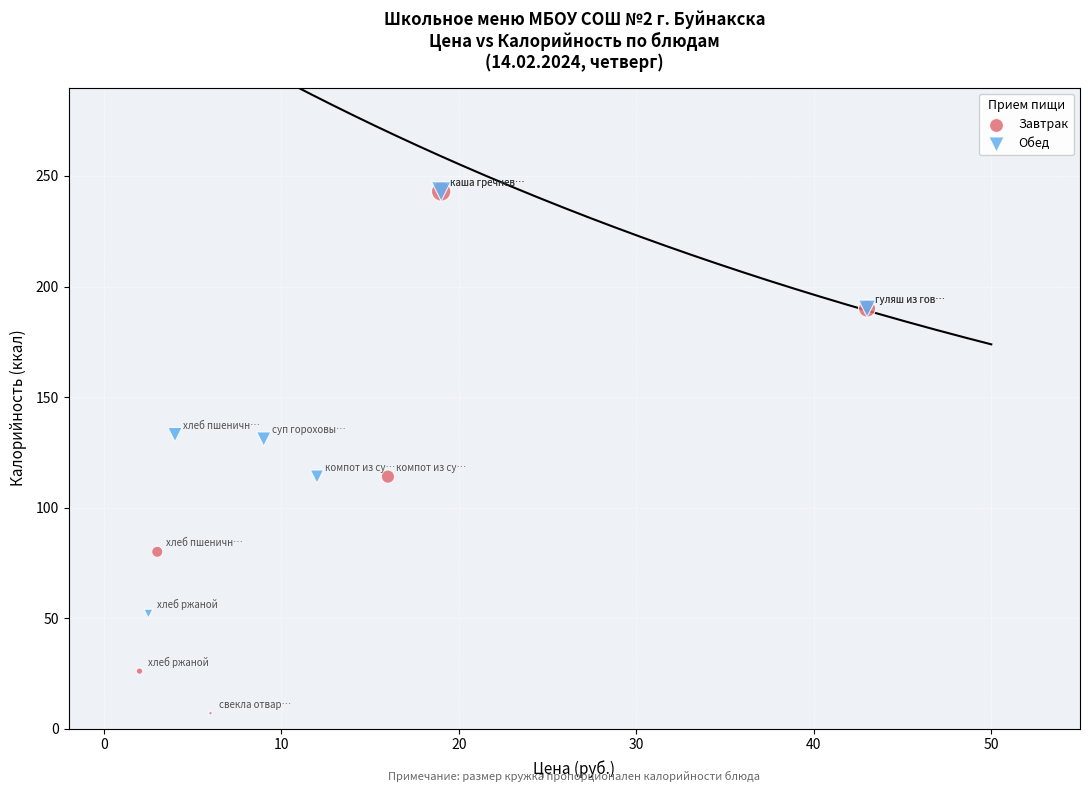

Which series has the widest spread of Y values?

Завтрак